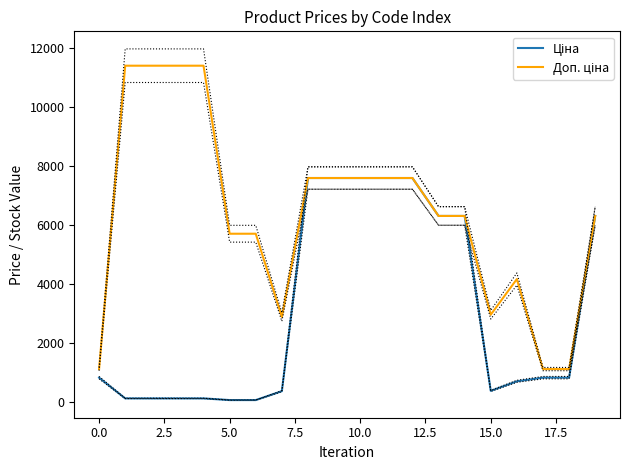

True or false: Доп. ціна has a value of 7443.8 at 16.

False